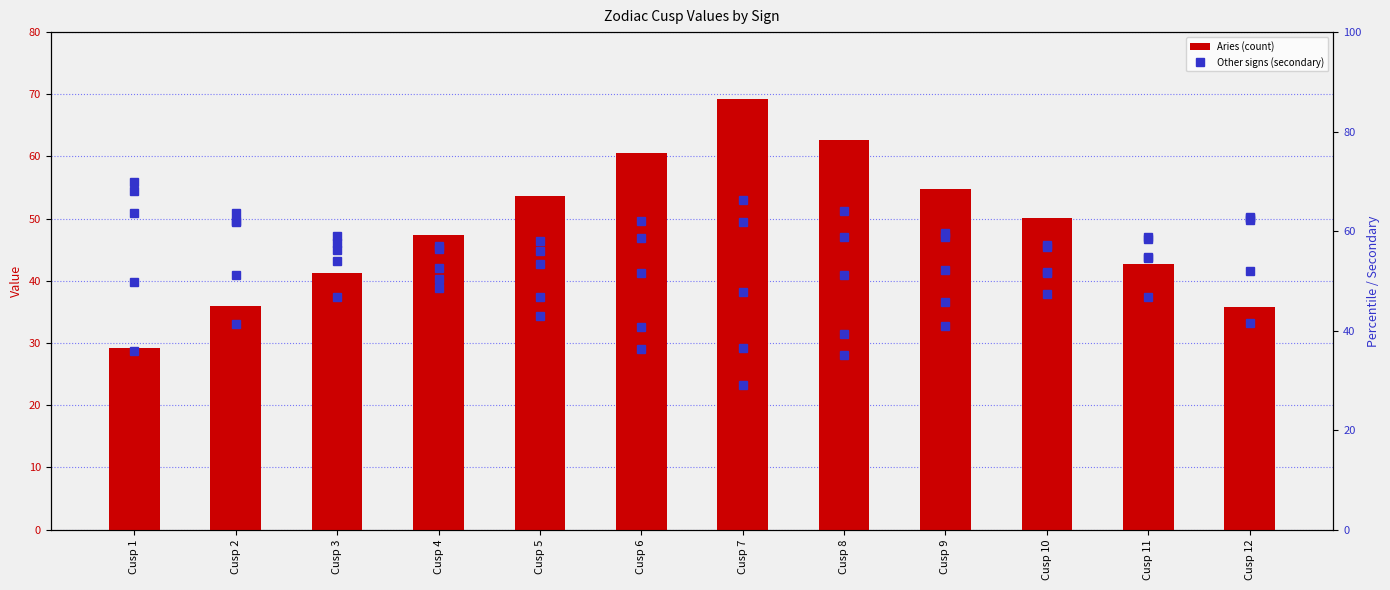

True or false: Gemini has a value of 58.6 at Cusp 6.

True